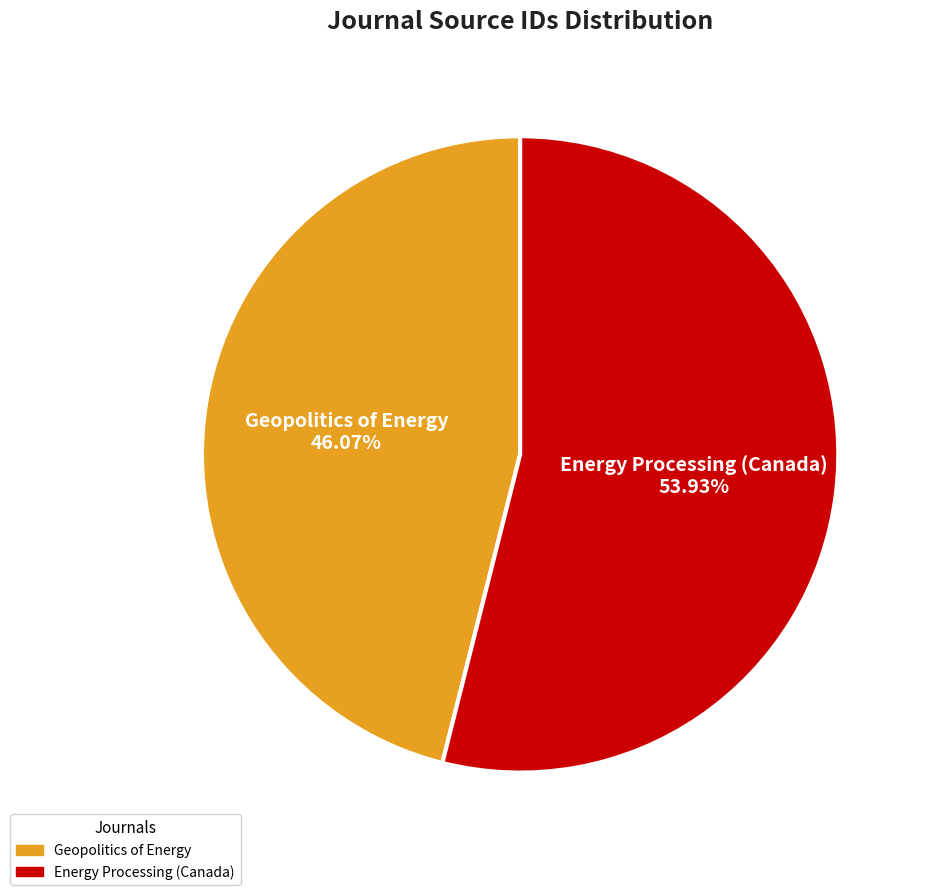

How many segments does this pie chart have?

2